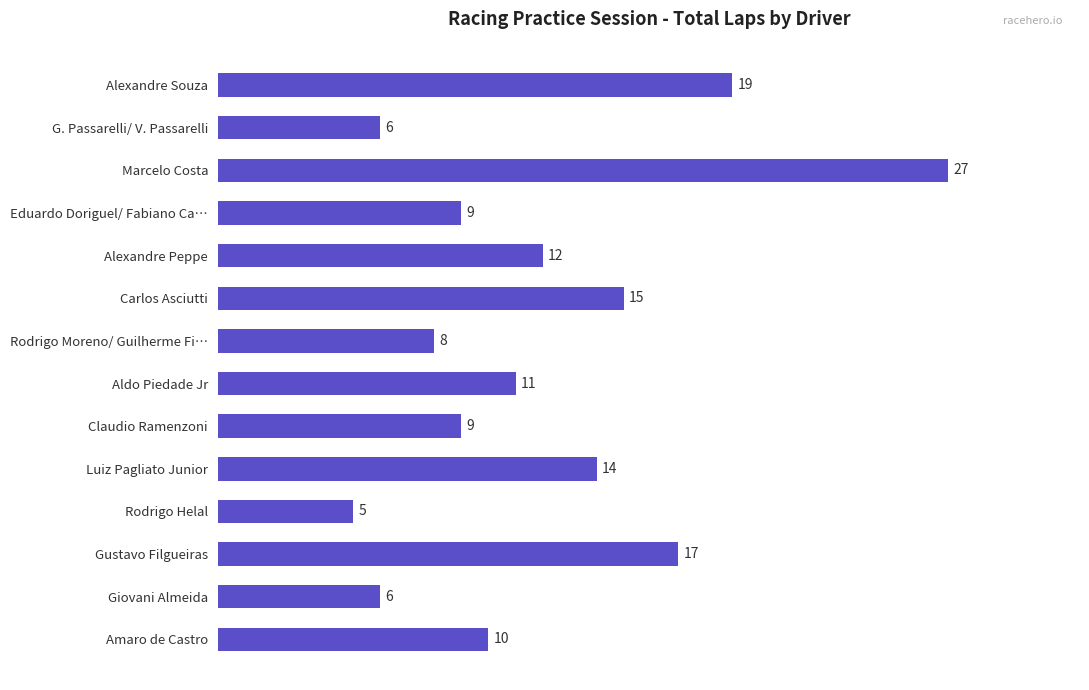

Reading bottom to top, list all the values displayed in this chart.

10	6	17	5	14	9	11	8	15	12	9	27	6	19